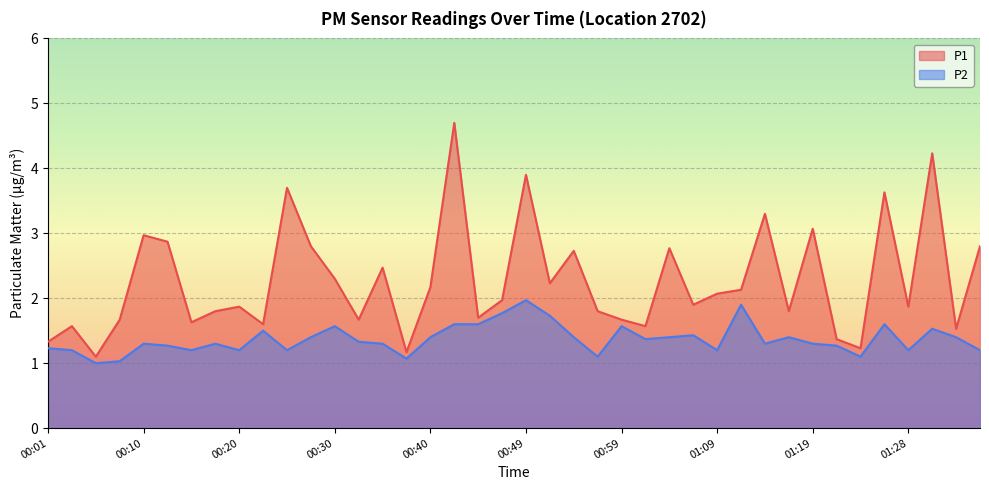

Reading left to right, list all the values displayed in this chart.

P1: 1.3	1.6	1.1	1.7	3.0	2.9	1.6	1.8	1.9	1.6	3.7	2.8	2.3	1.7	2.5	1.2	2.2	4.7	1.7	2.0	3.9	2.2	2.7	1.8	1.7	1.6	2.8	1.9	2.1	2.1	3.3	1.8	3.1	1.4	1.2	3.6	1.9	4.2	1.5	2.8
P2: 1.2	1.2	1.0	1.0	1.3	1.3	1.2	1.3	1.2	1.5	1.2	1.4	1.6	1.3	1.3	1.1	1.4	1.6	1.6	1.8	2.0	1.7	1.4	1.1	1.6	1.4	1.4	1.4	1.2	1.9	1.3	1.4	1.3	1.3	1.1	1.6	1.2	1.5	1.4	1.2